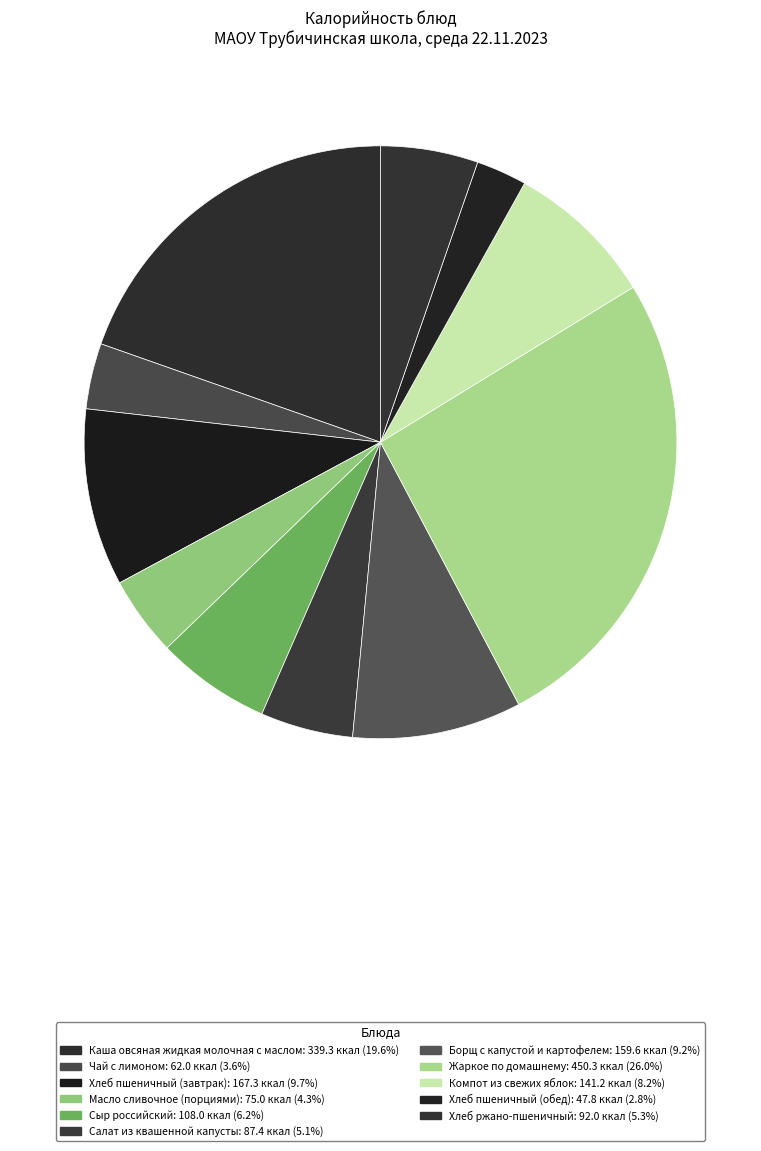

How many segments does this pie chart have?

11